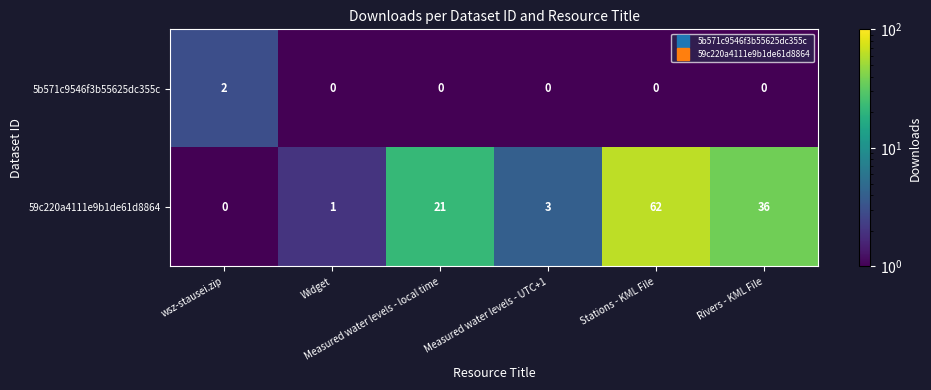

What is the maximum value shown in the chart?

62